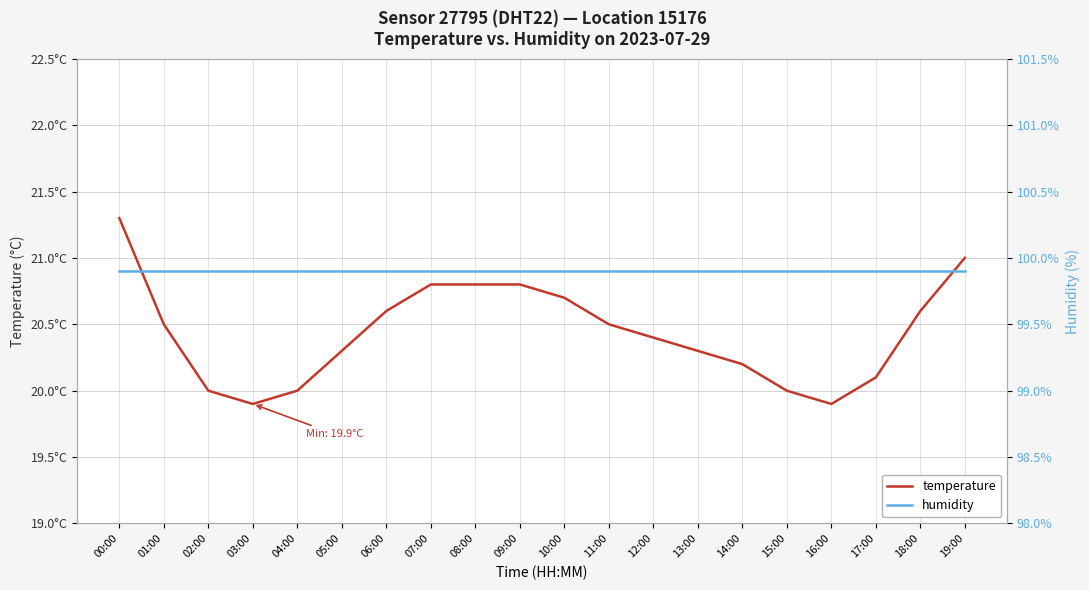

How many lines are shown in the chart?

2